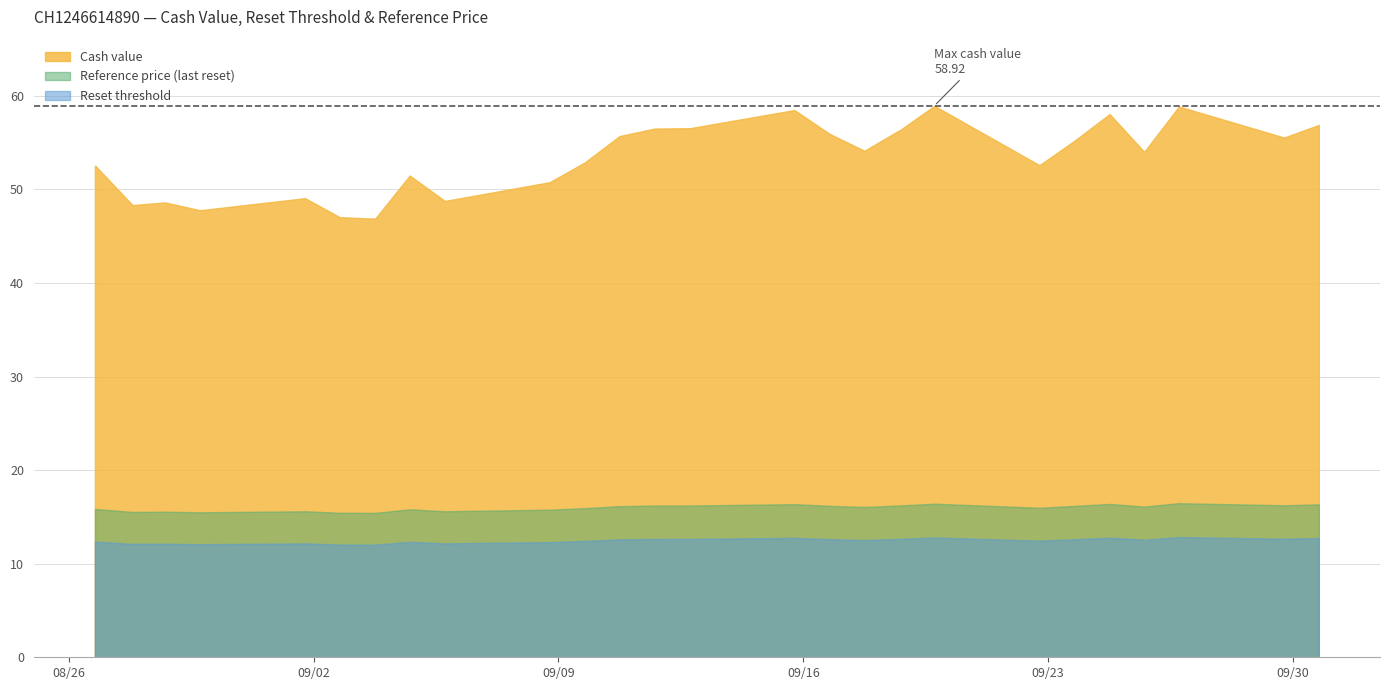

Is the value of Cash value at 23 greater than the value of Reset threshold at 30?

Yes